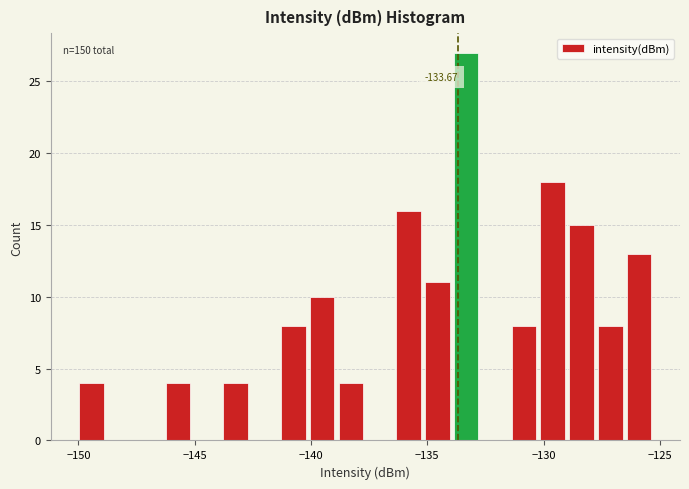

Around what value on the x-axis is the tallest bar? Give the approximate position of its centre, as read against the axis.

-133.5